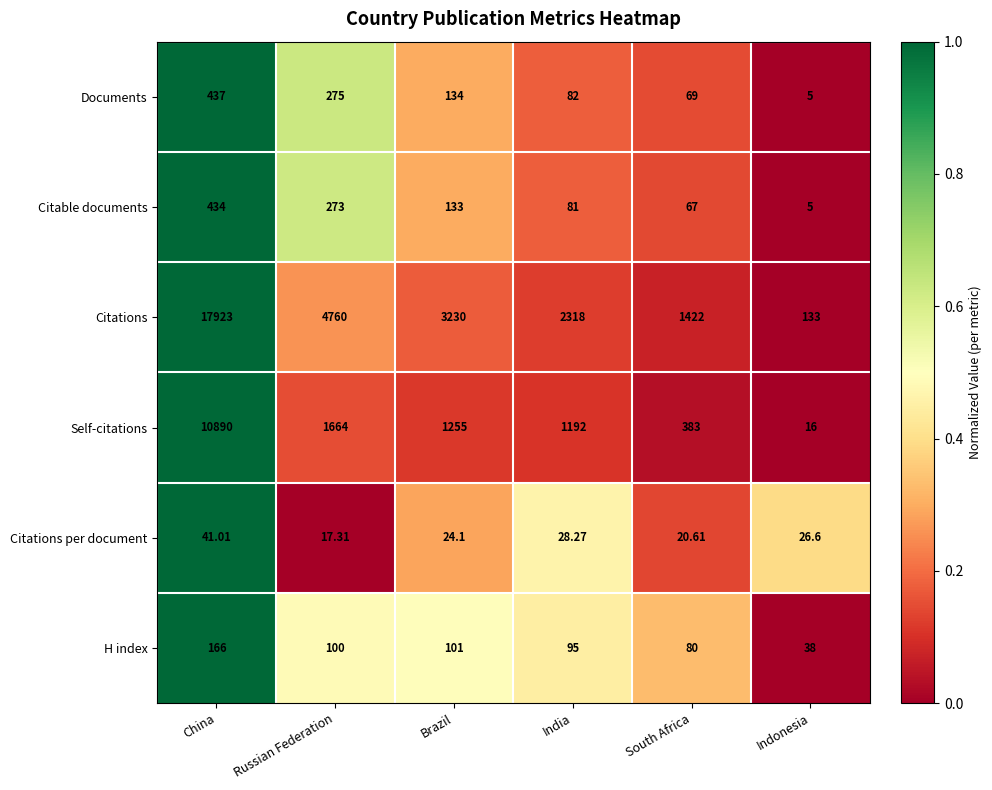

List the labels in order of H index value, smallest first.

Indonesia, South Africa, India, Russian Federation, Brazil, China